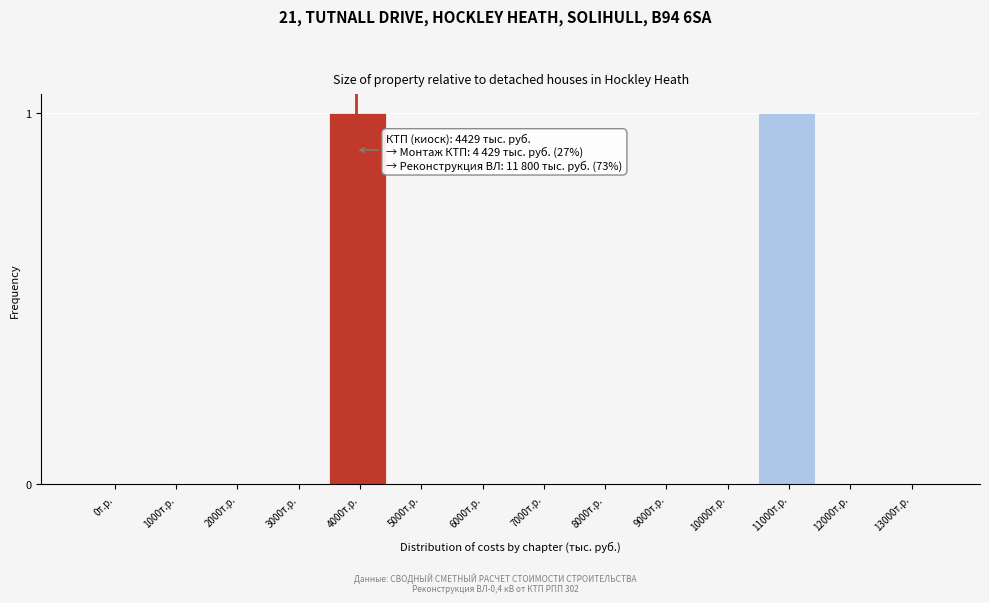

Reading right to left, list all the values displayed in this chart.

13000т.р.=0	12000т.р.=0	11000т.р.=1	10000т.р.=0	9000т.р.=0	8000т.р.=0	7000т.р.=0	6000т.р.=0	5000т.р.=0	4000т.р.=1	3000т.р.=0	2000т.р.=0	1000т.р.=0	0т.р.=0